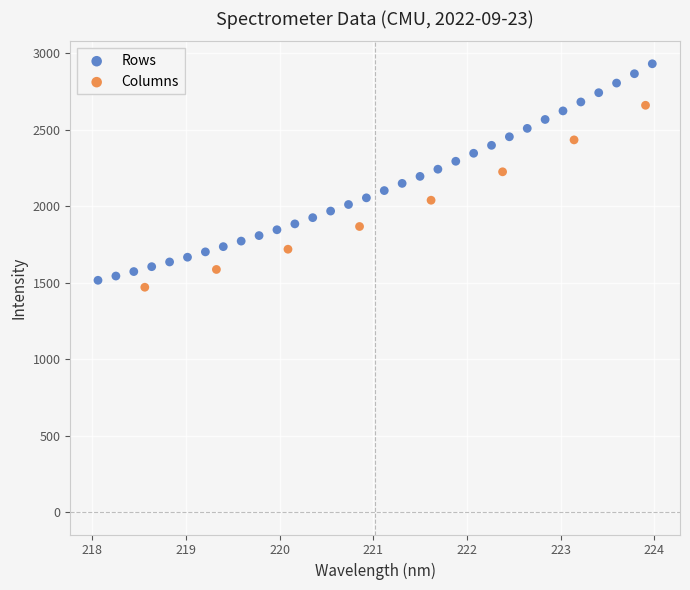

Which series has the widest spread of Y values?

Rows